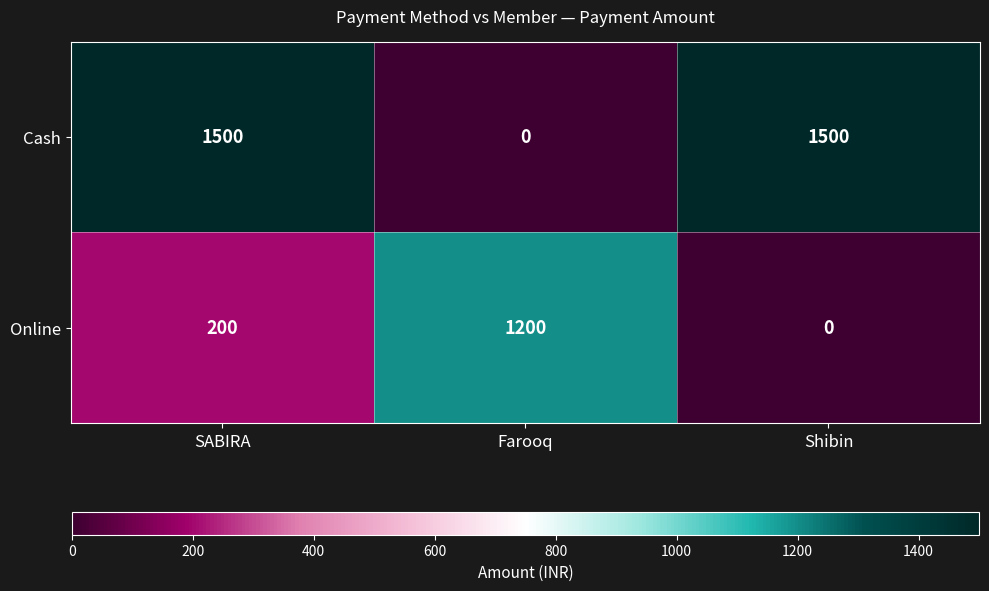

Which series has the largest total across all categories?

Cash